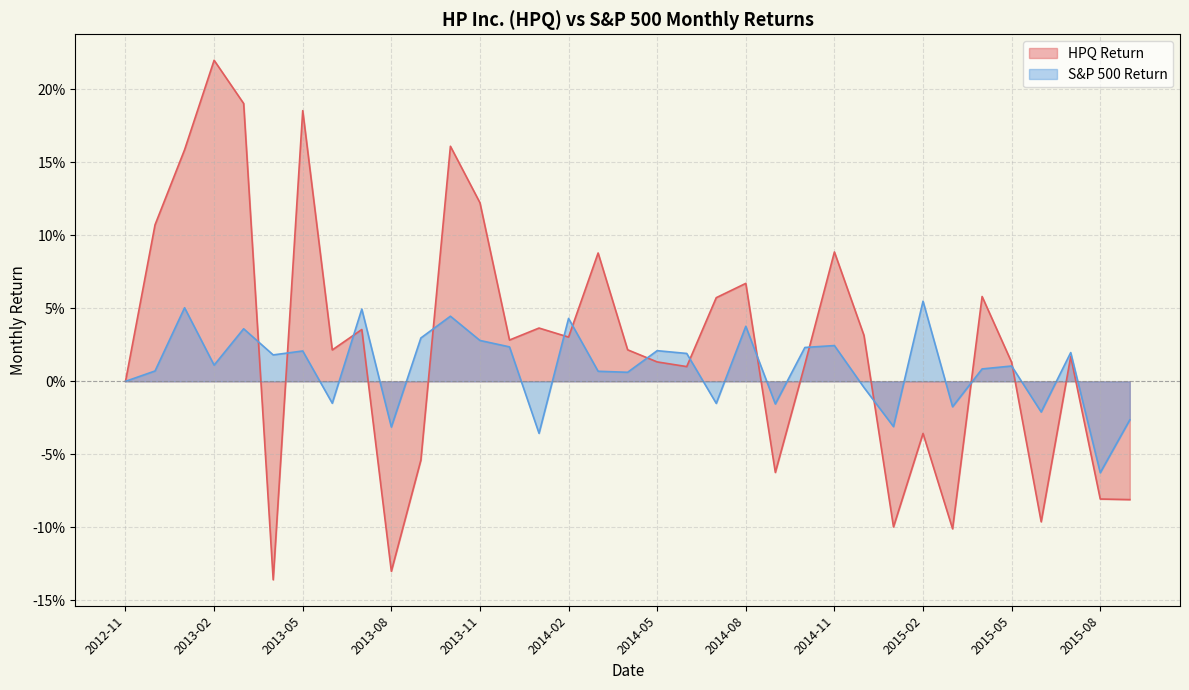

Which series has the widest spread of values?

HPQ Return